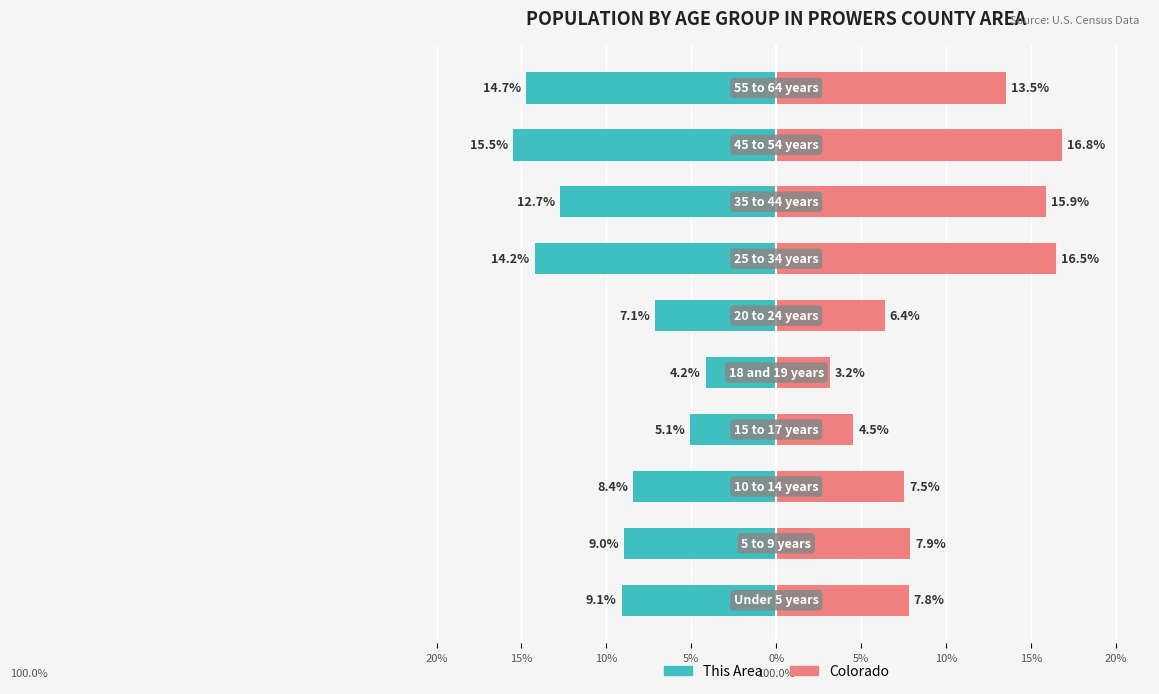

Reading right to left, what are all the values shown in this chart?

This Area: -14.7	-15.5	-12.7	-14.2	-7.1	-4.2	-5.1	-8.4	-9.0	-9.1
Colorado: 13.5	16.8	15.9	16.5	6.4	3.2	4.5	7.5	7.9	7.8